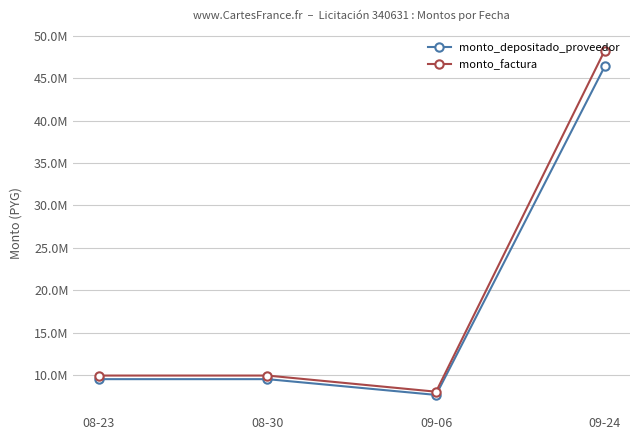

At which category is the sum across all series the highest?

09-24